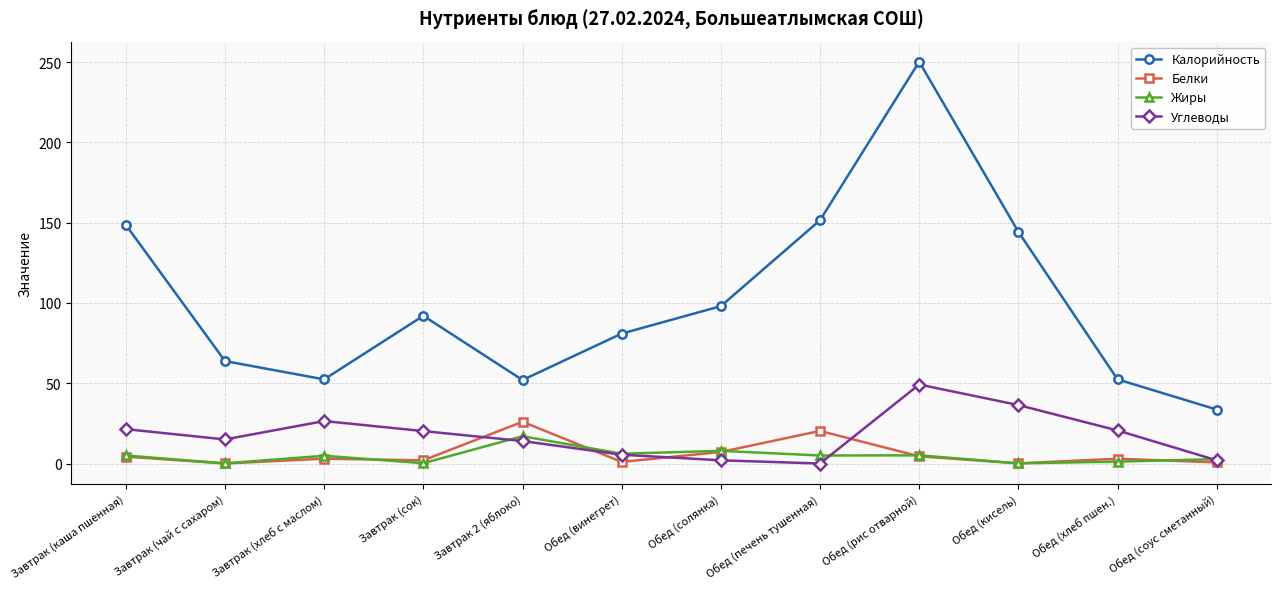

The Белки series shows 2.0 at Завтрак (сок). True or false?

True